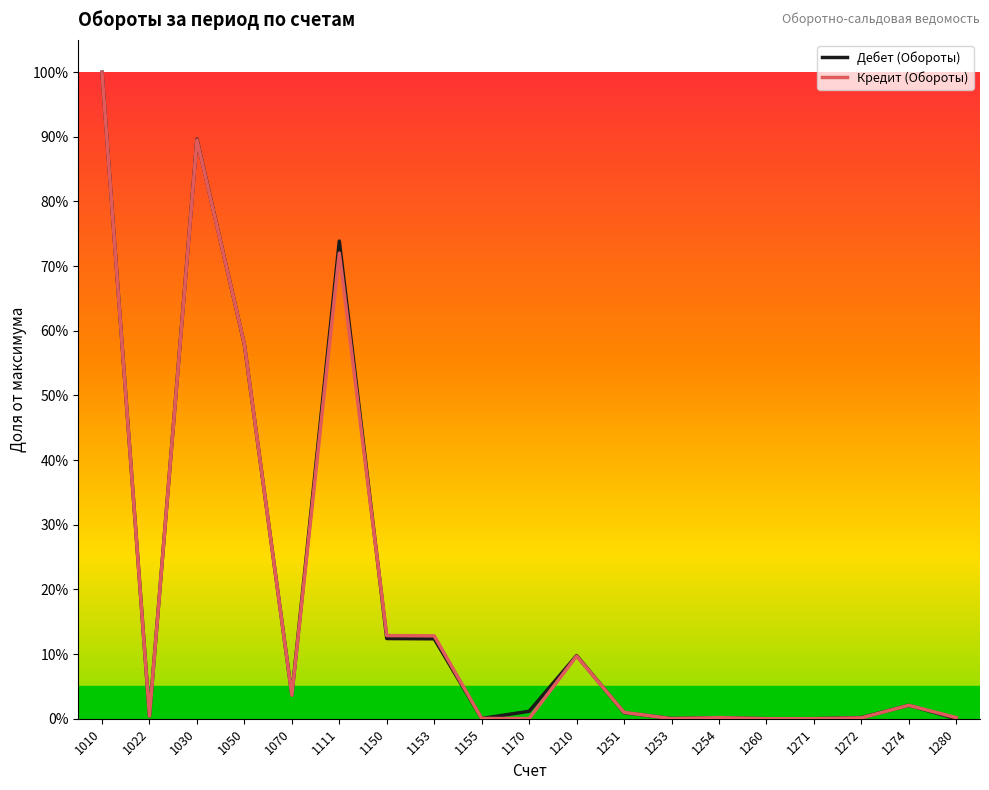

How many interior local peaks does the Дебет (Обороты) series have?

5